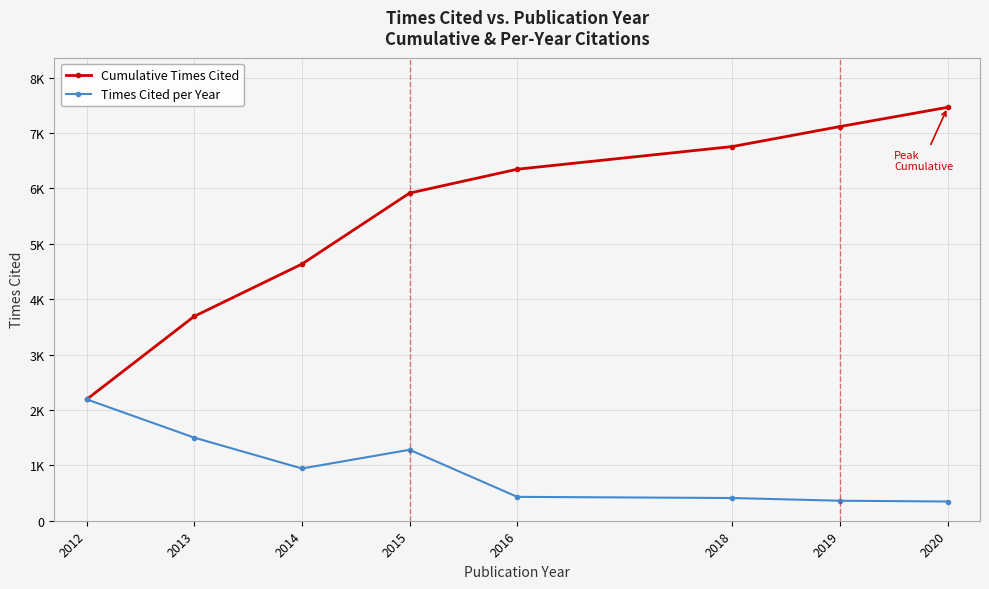

At how many categories does at least one series exceed 3664?

7